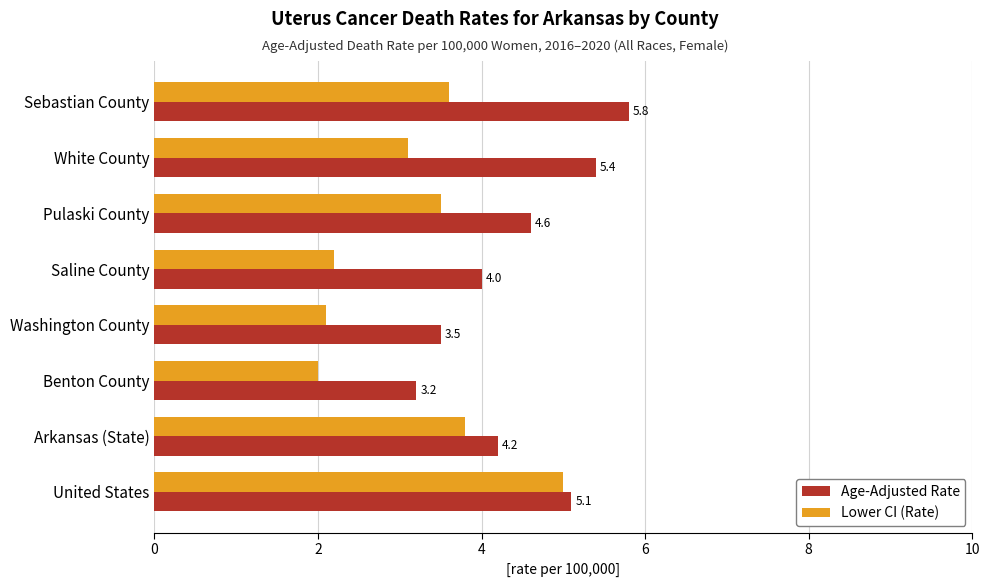

Which series has the largest total across all categories?

Age-Adjusted Rate